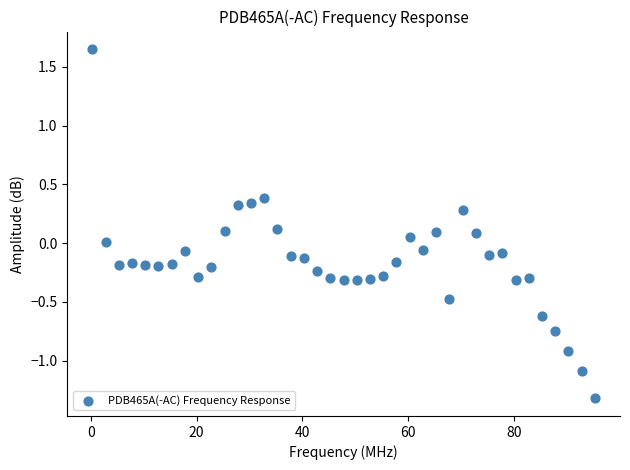

What is the range of Y values (max minus min)?

3.0